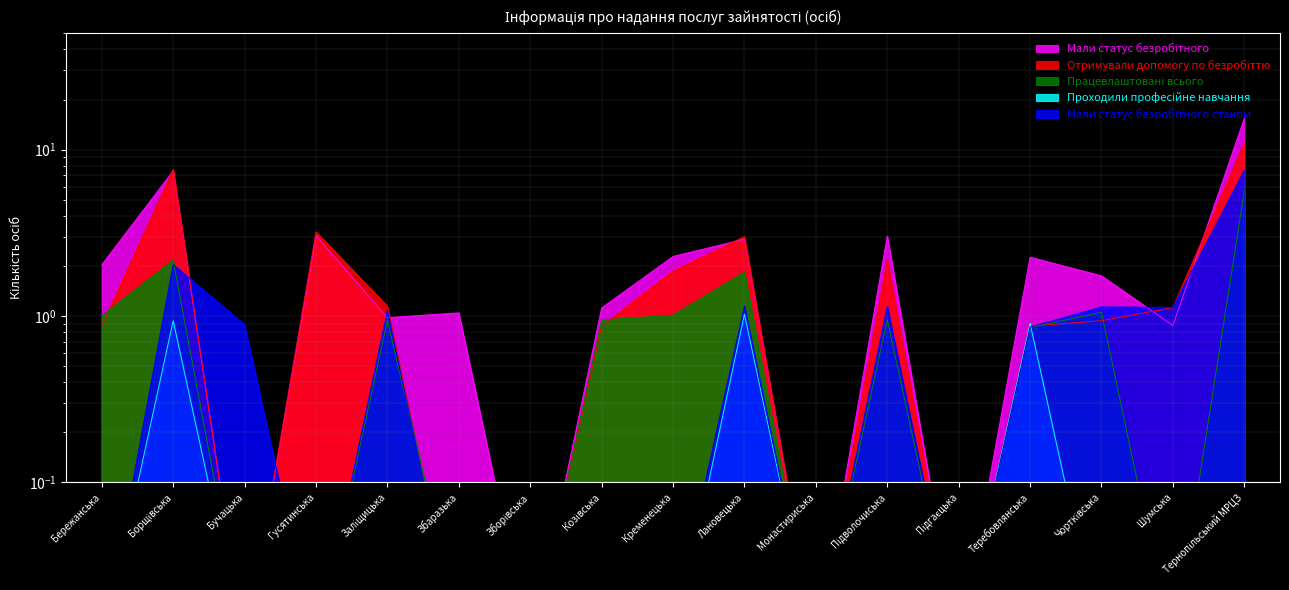

Which series ends up on top after the final intersection of Працевлаштовані всього and Проходили професійне навчання?

Працевлаштовані всього